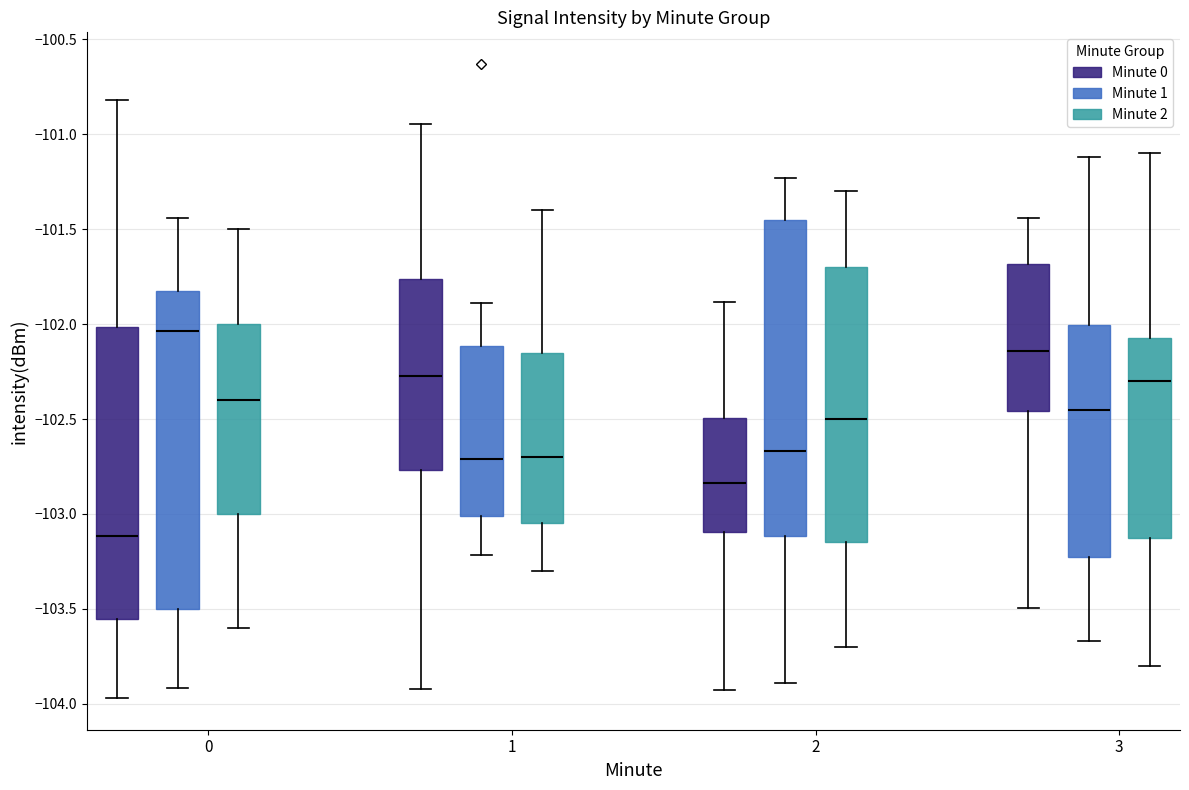

Reading left to right, read every box against the y-axis: the position of its median line, the range the box covers, and the ends of its whiskers. The values are not printed on the chart, so give them approximately, as read against the axis.

0 (Minute 0): median -103.10, box -103.55 to -102.00, whiskers -103.95 to -100.80
0 (Minute 1): median -102.05, box -103.50 to -101.85, whiskers -103.90 to -101.45
0 (Minute 2): median -102.40, box -103.00 to -102.00, whiskers -103.60 to -101.50
1 (Minute 0): median -102.25, box -102.75 to -101.75, whiskers -103.90 to -100.95
1 (Minute 1): median -102.70, box -103.00 to -102.10, whiskers -103.20 to -101.90
1 (Minute 2): median -102.70, box -103.05 to -102.15, whiskers -103.30 to -101.40
2 (Minute 0): median -102.85, box -103.10 to -102.50, whiskers -103.90 to -101.90
2 (Minute 1): median -102.65, box -103.10 to -101.45, whiskers -103.90 to -101.25
2 (Minute 2): median -102.50, box -103.15 to -101.70, whiskers -103.70 to -101.30
3 (Minute 0): median -102.15, box -102.45 to -101.70, whiskers -103.50 to -101.45
3 (Minute 1): median -102.45, box -103.20 to -102.00, whiskers -103.65 to -101.10
3 (Minute 2): median -102.30, box -103.10 to -102.05, whiskers -103.80 to -101.10